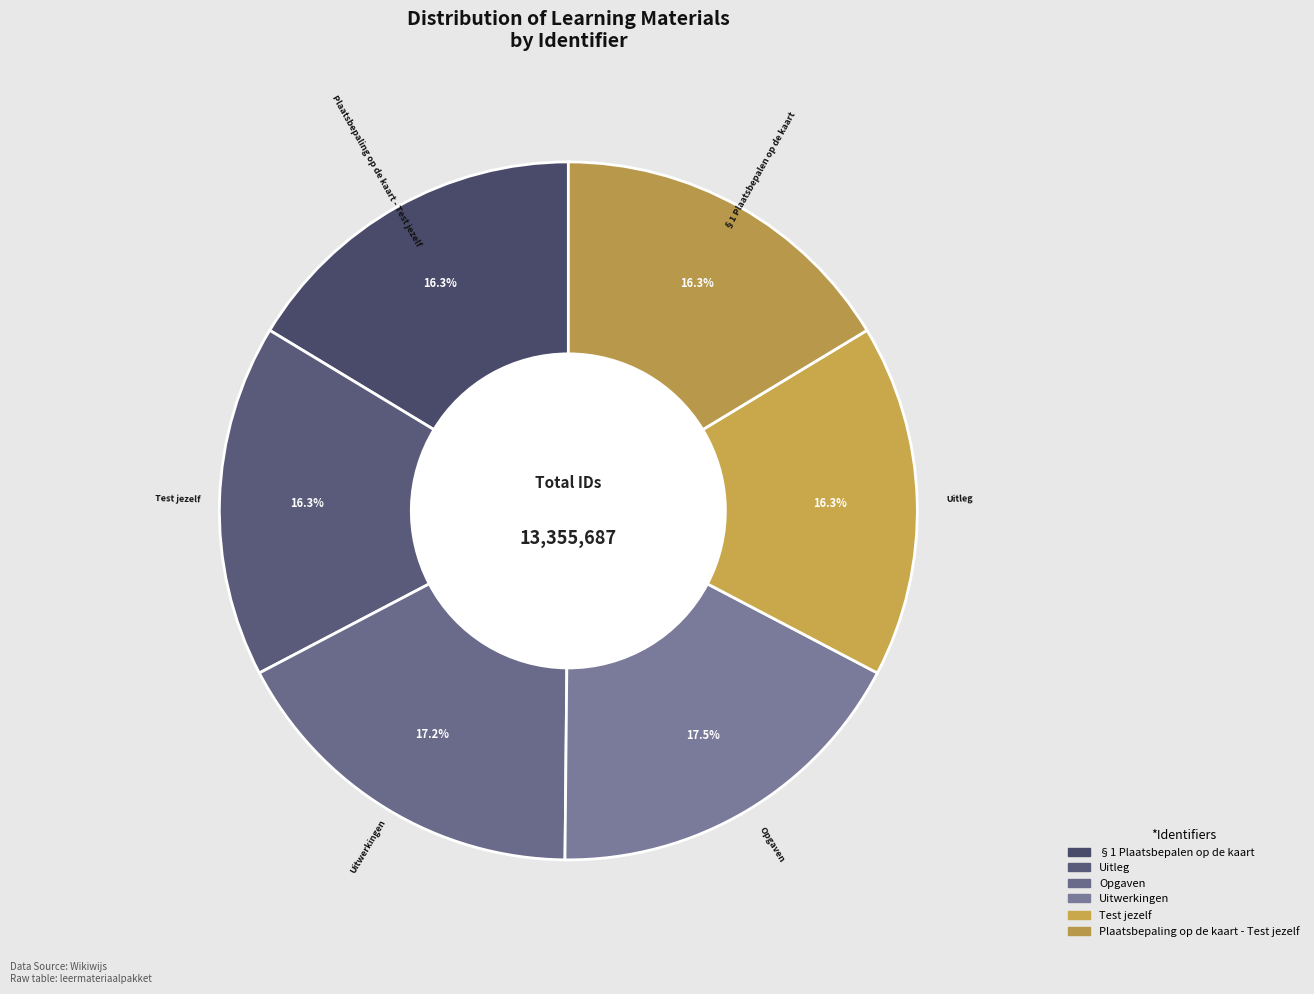

What is the largest slice in the pie chart?

Uitwerkingen